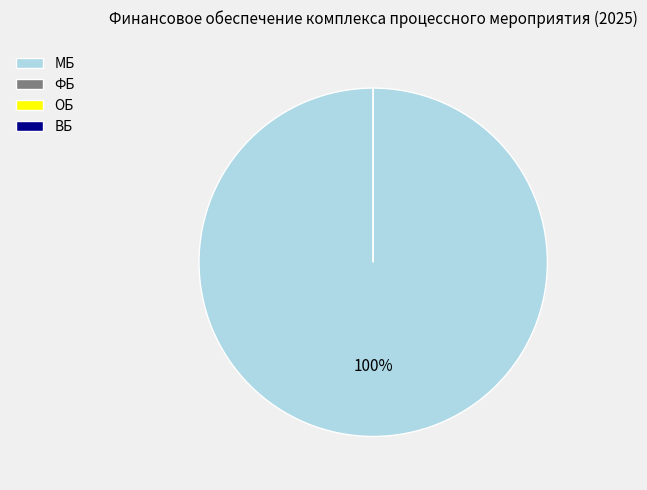

Is it true that МБ is 100% of the pie?

True